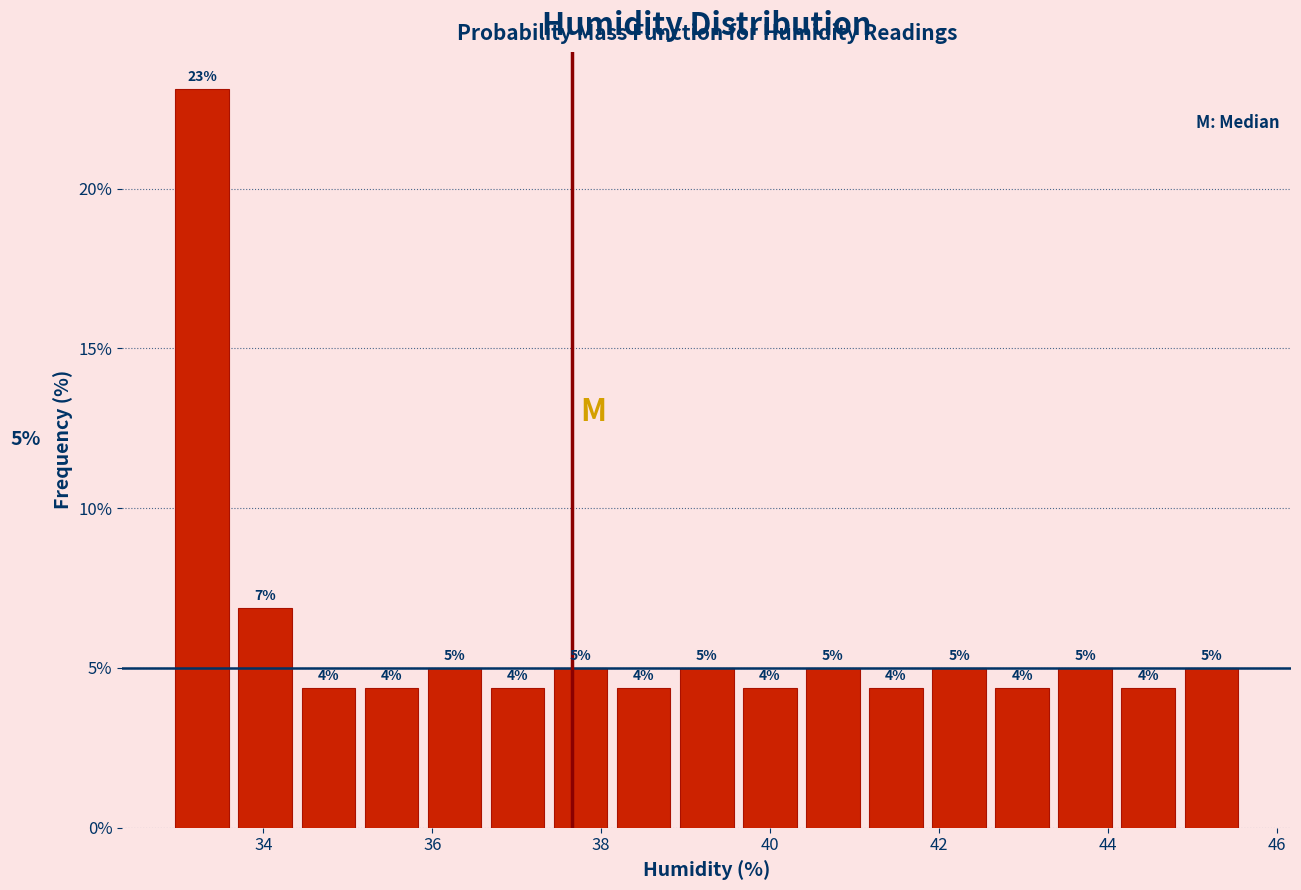

Read against the x-axis, roughly where is the centre of the tallest bar?

33.2